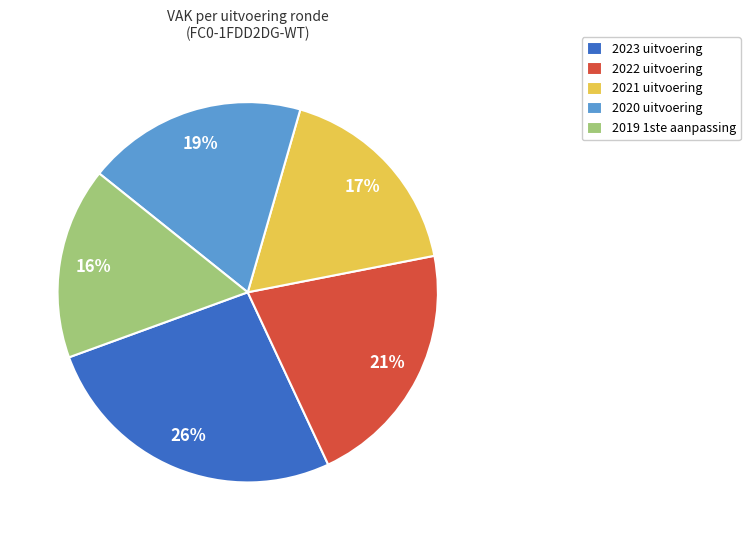

Approximately how many times larger is the value at 2021 uitvoering compared to 2022 uitvoering?

0.8